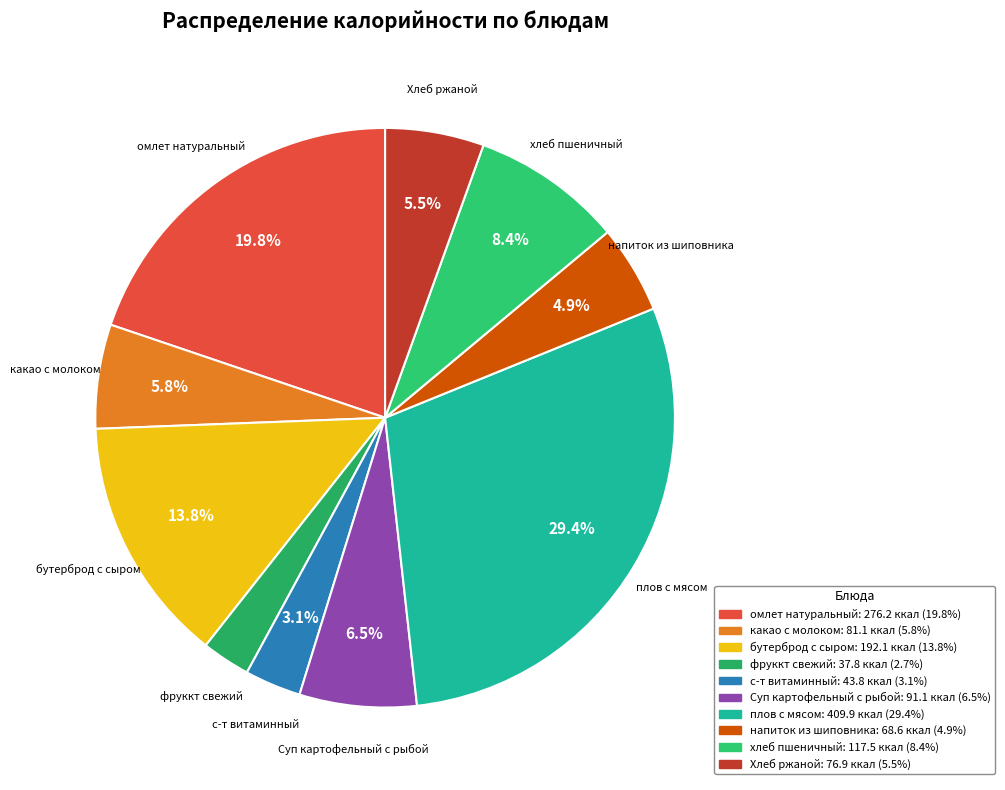

Combined, do с-т витаминный and фруккт свежий account for over 50%?

No